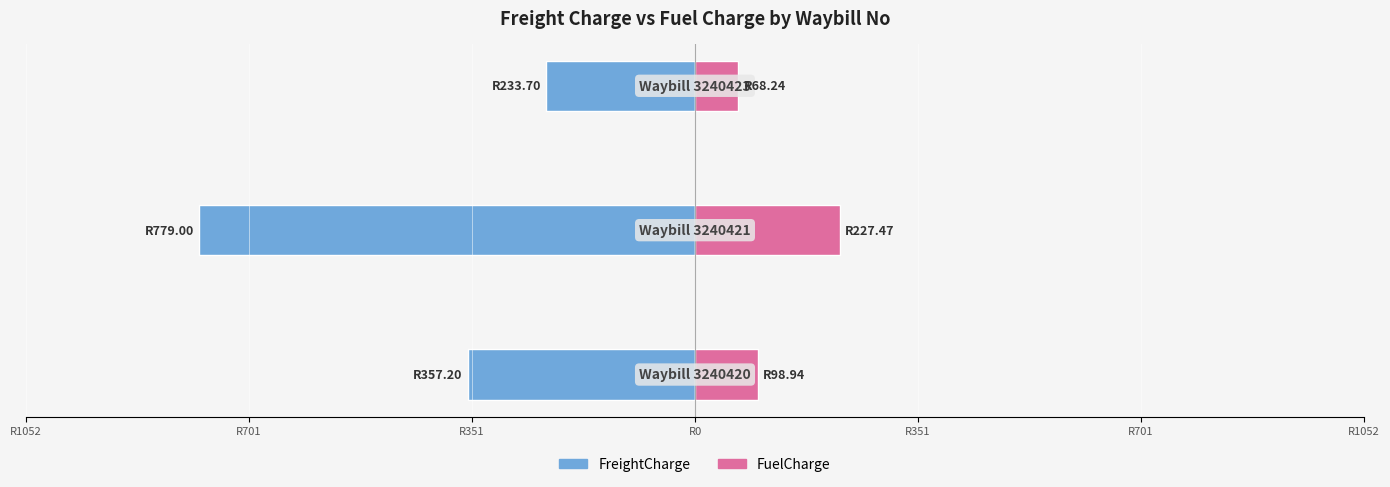

What value does the FreightCharge series have at R701?

-779.0